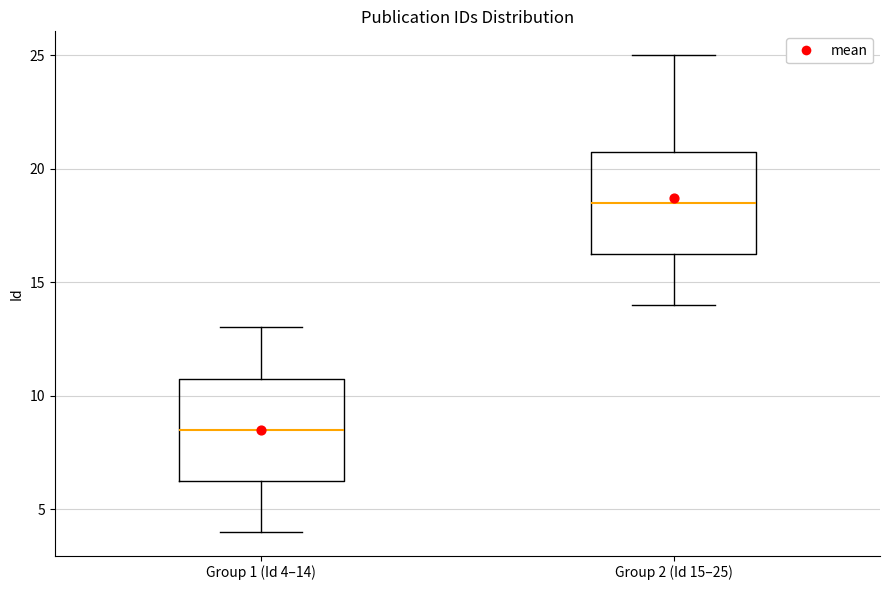

Where does the upper whisker of the box for Group 1 (Id 4–14) end on the y-axis? The values are not printed on the chart, so give them approximately, as read against the axis.

13.0